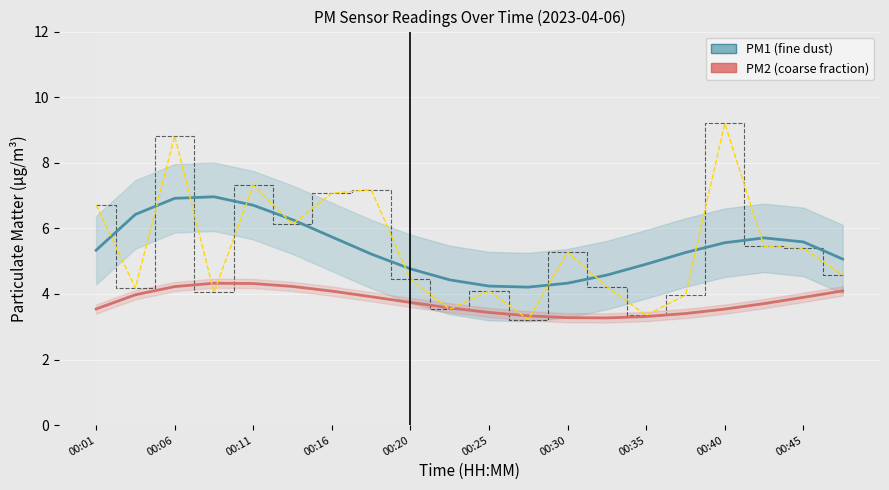

Reading right to left, list all the values displayed in this chart.

PM1 (fine dust): 5.1	5.6	5.7	5.6	5.3	4.9	4.6	4.3	4.2	4.2	4.4	4.8	5.2	5.7	6.3	6.7	7.0	6.9	6.4	5.3
PM2 (coarse fraction): 4.1	3.9	3.7	3.5	3.4	3.3	3.3	3.3	3.3	3.4	3.6	3.7	3.9	4.1	4.2	4.3	4.3	4.2	4.0	3.5